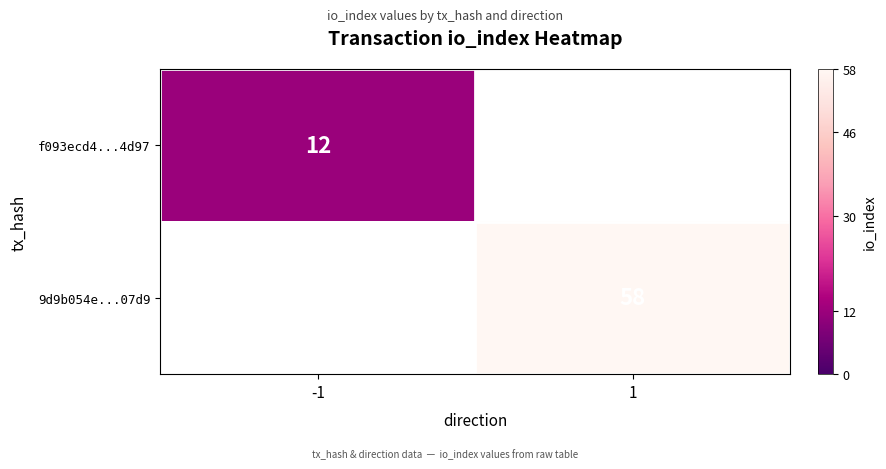

True or false: f093ecd4...4d97 has a value of 12 at -1.

True